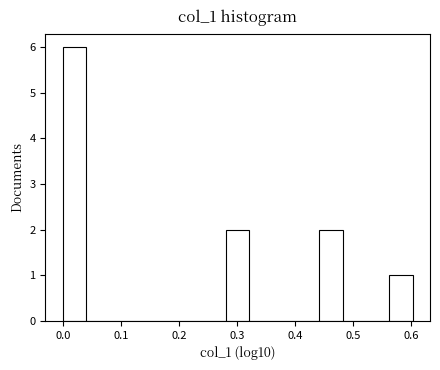

Over which range of the x-axis is the bar tallest?

0.00 to 0.04